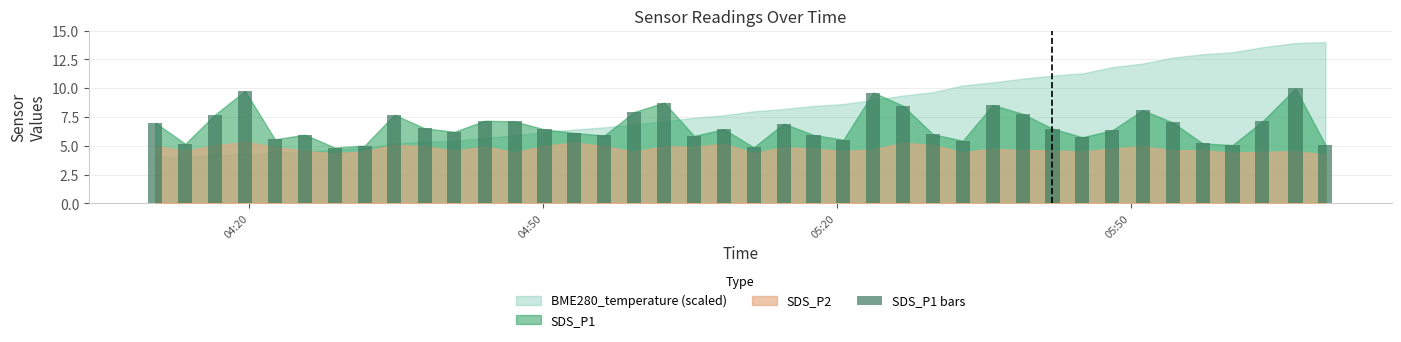

Does the chart contain any negative values?

No